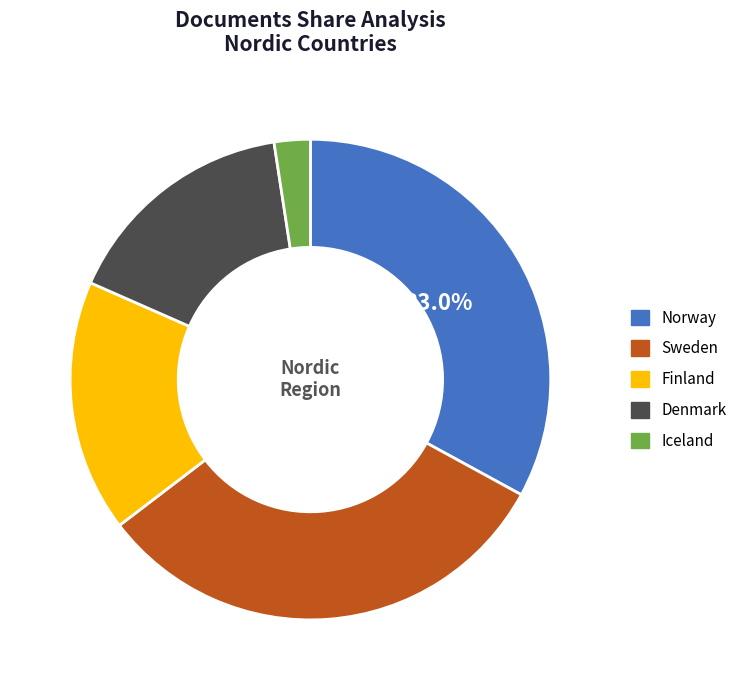

Does Iceland represent more than half of the total?

No